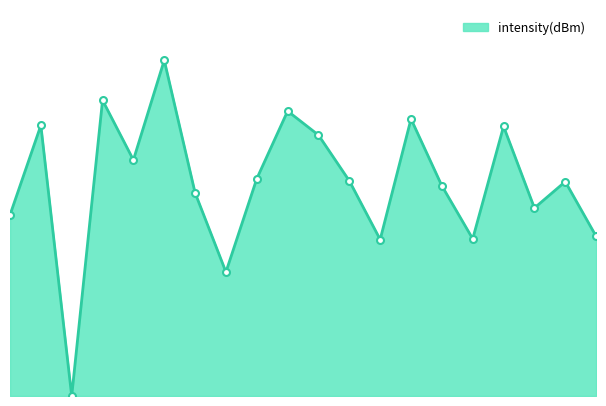

How many lines are shown in the chart?

1